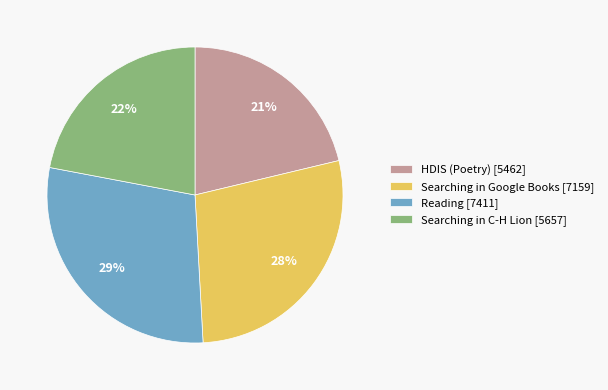

Between Searching in Google Books and Reading, which is larger?

Reading